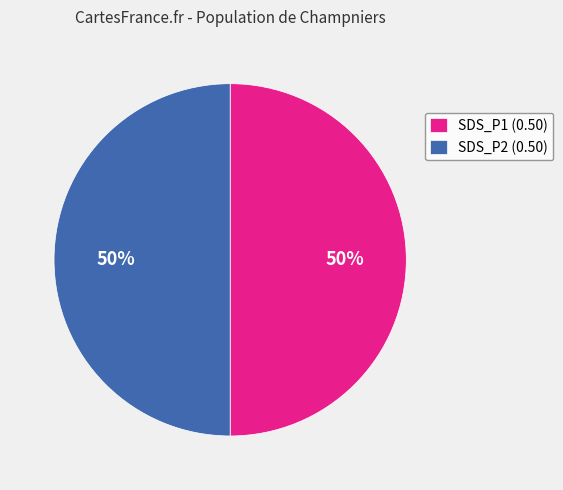

To the nearest percent, what percentage of the pie is SDS_P2 (0.50)?

50%